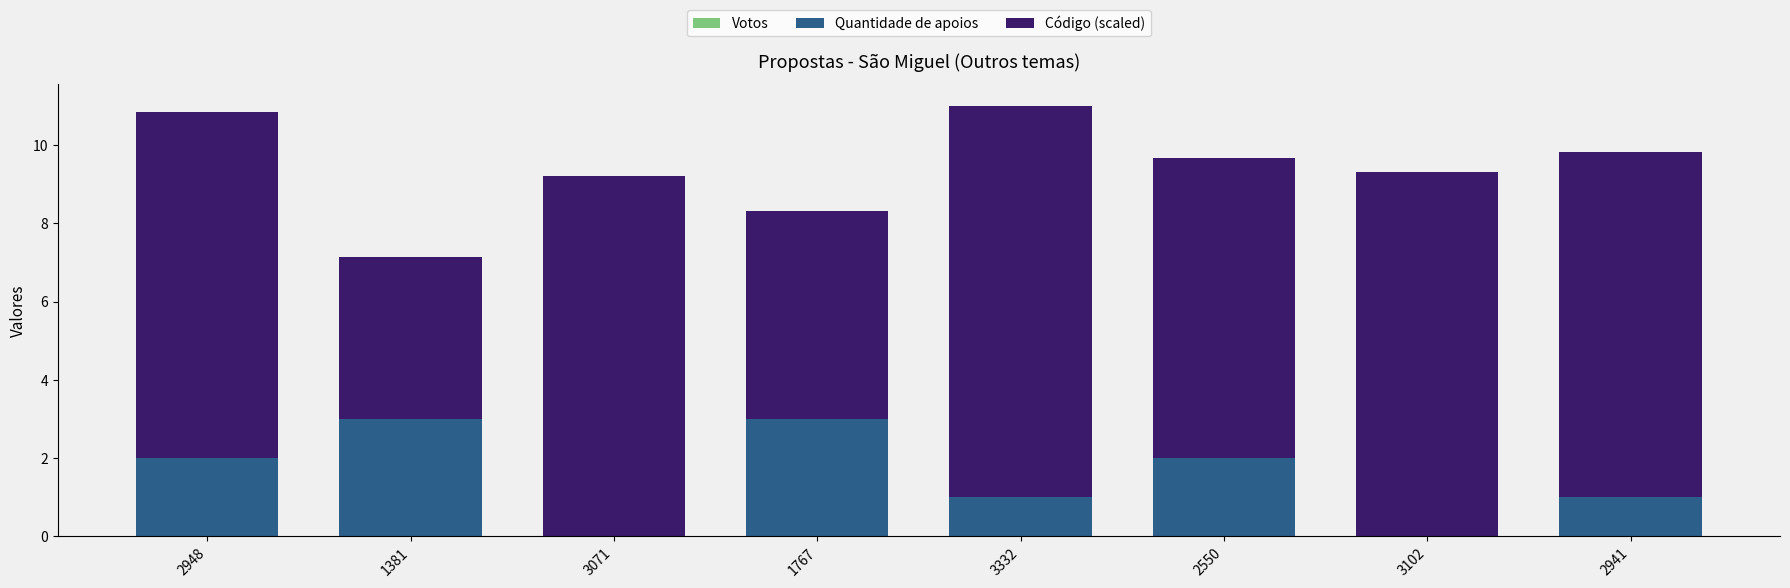

The Quantidade de apoios series shows 2.0 at 2948. True or false?

True